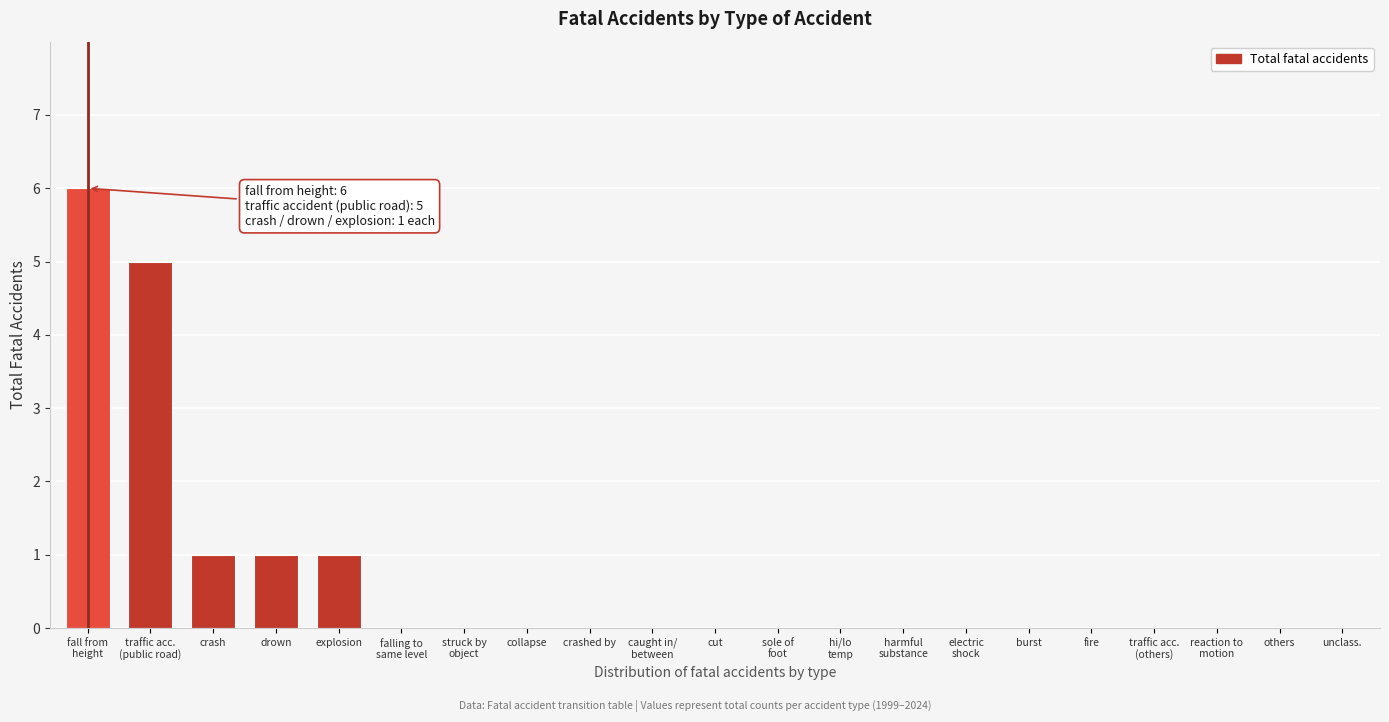

True or false: the data shows -3 at others.

False